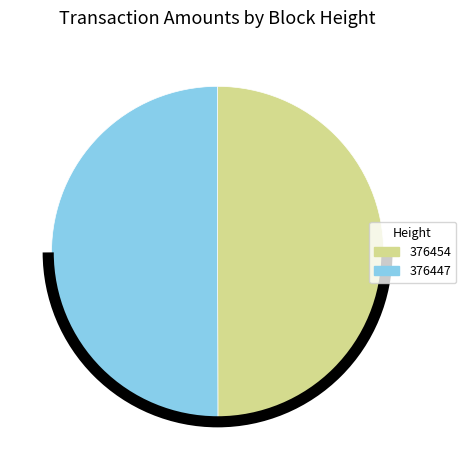

What is the ratio of the value at 376447 to the value at 376454?

1.0